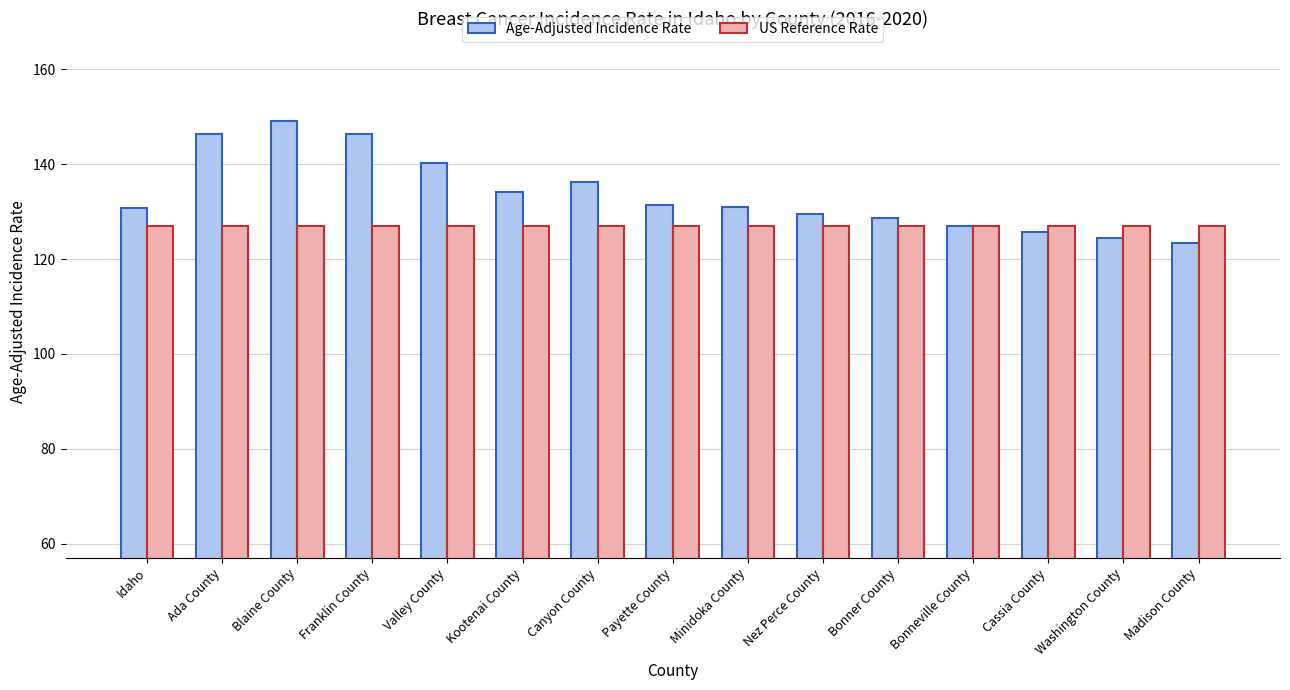

Rank the series at Canyon County from lowest to highest value.

US Reference Rate, Age-Adjusted Incidence Rate